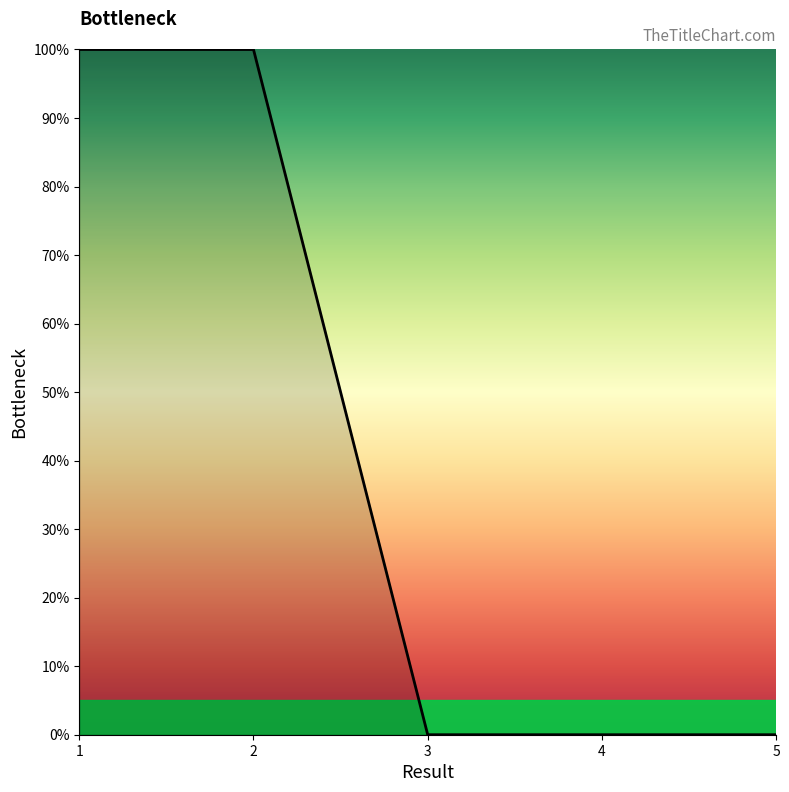

Count the number of categories in the chart.

5